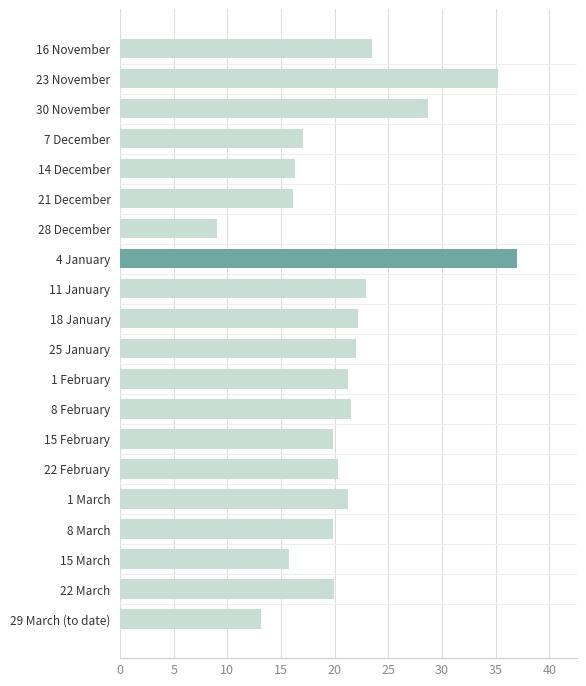

What is the difference between the maximum and second lowest values?

23.9